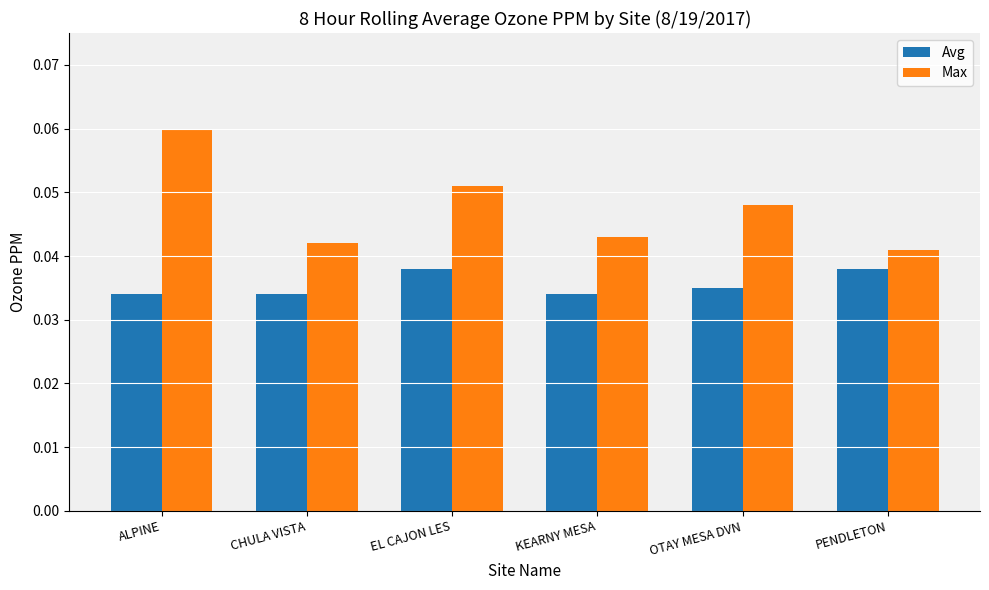

The Avg series shows 0.1 at PENDLETON. True or false?

False